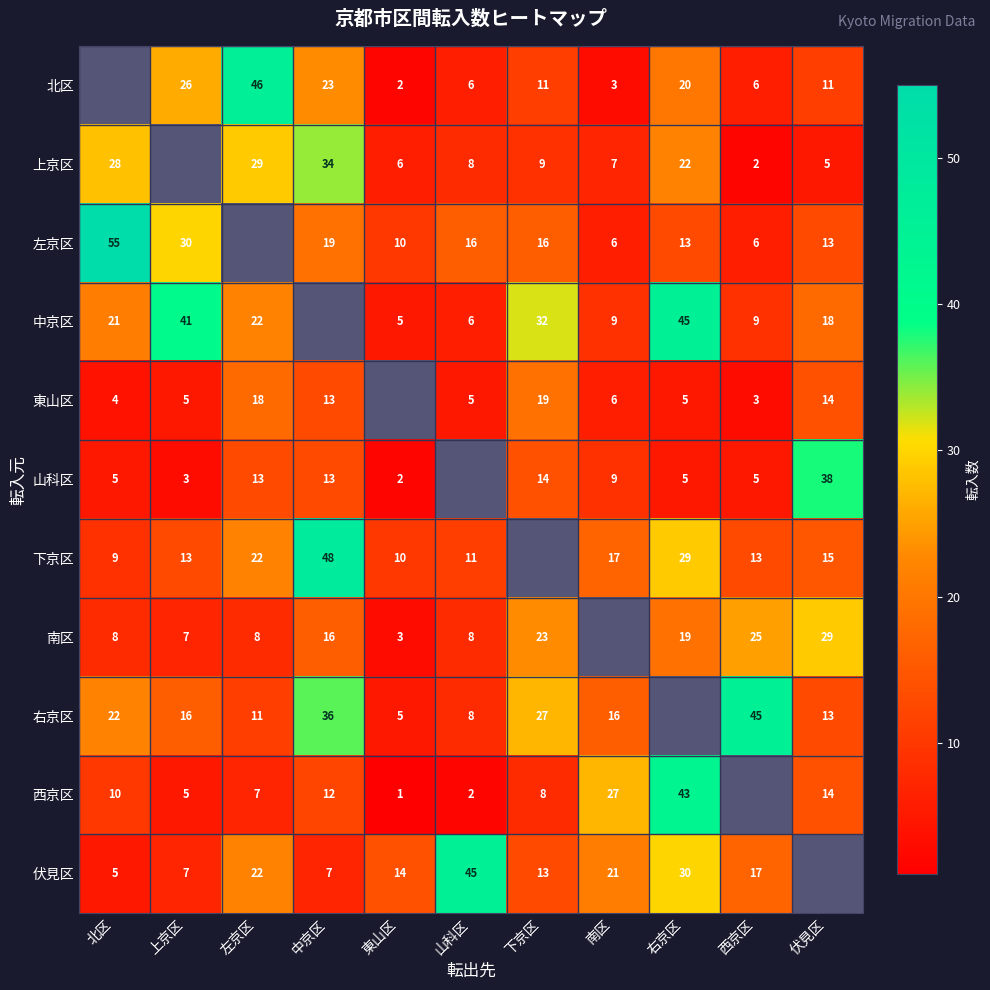

Is it true that 北区 equals 0.7 at 南区?

False